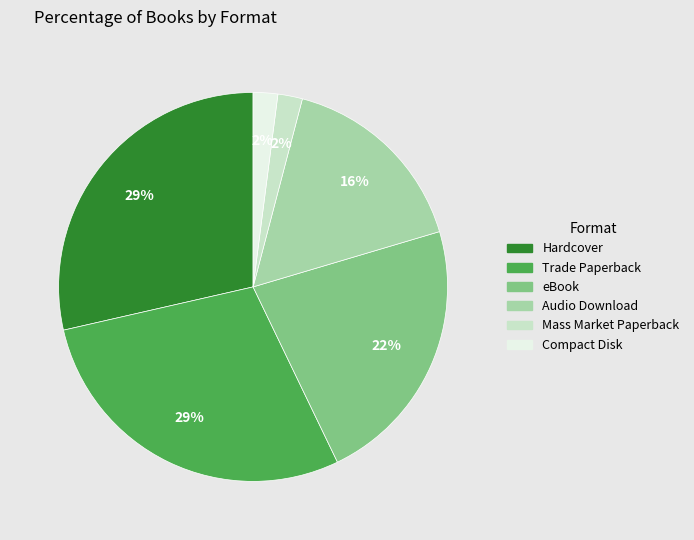

Combined, do Hardcover and Compact Disk account for over 50%?

No